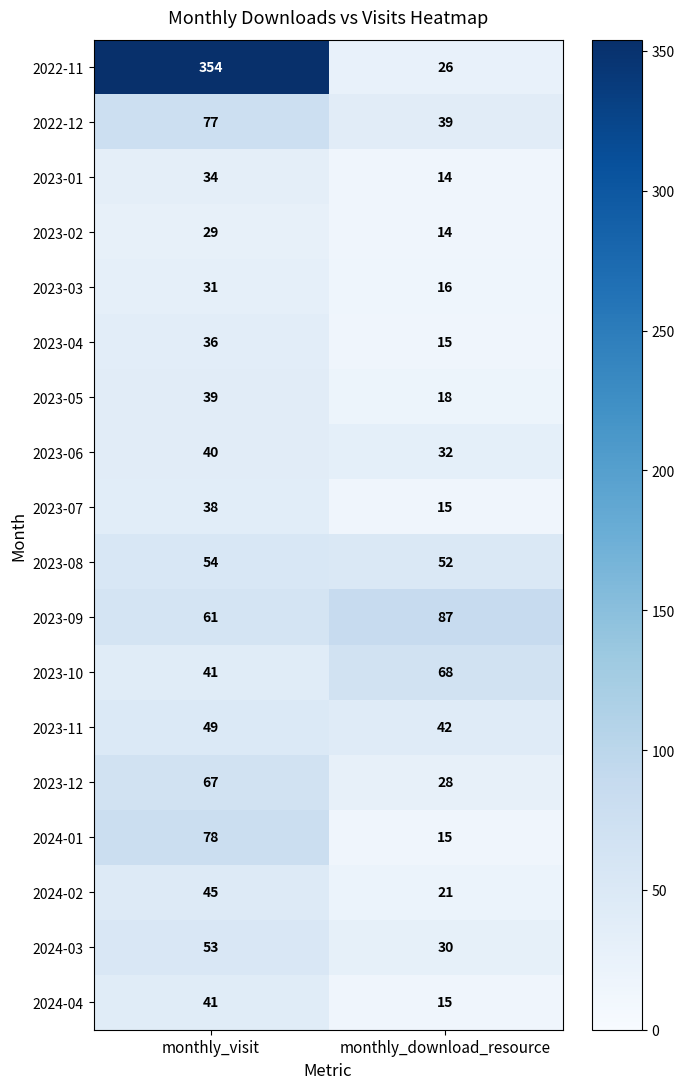

How many data points does each series have?

2